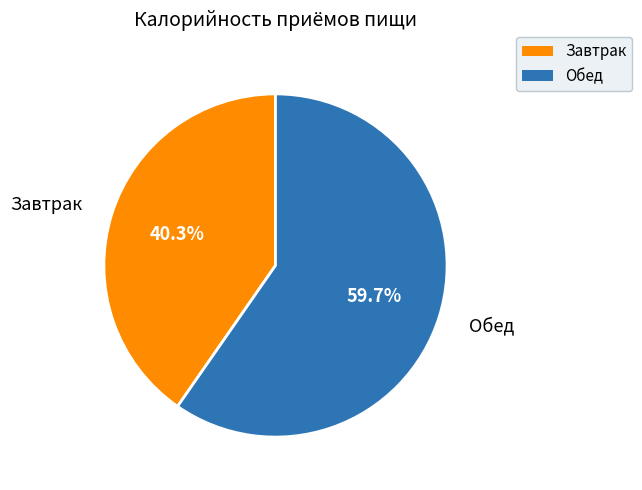

Combined, do Обед and Завтрак account for over 50%?

Yes